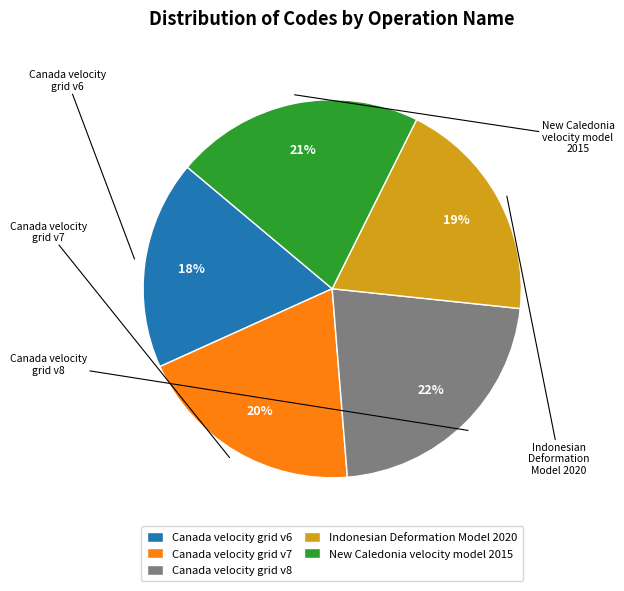

Combined, do Canada velocity grid v6 and Canada velocity grid v8 account for over 50%?

No